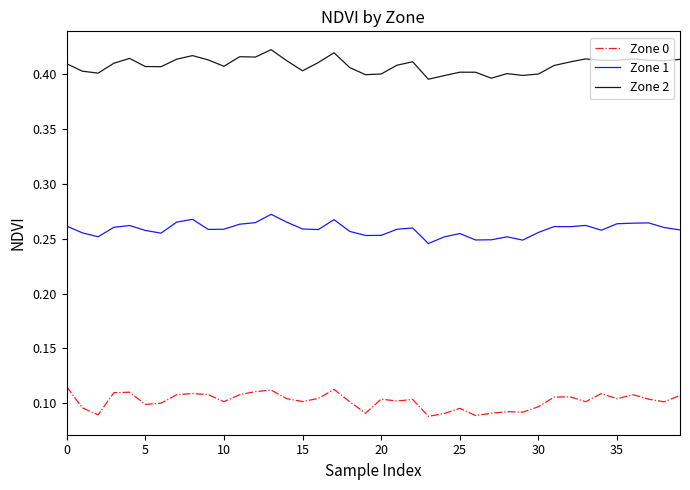

Does the chart display data point markers on the line(s)?

No